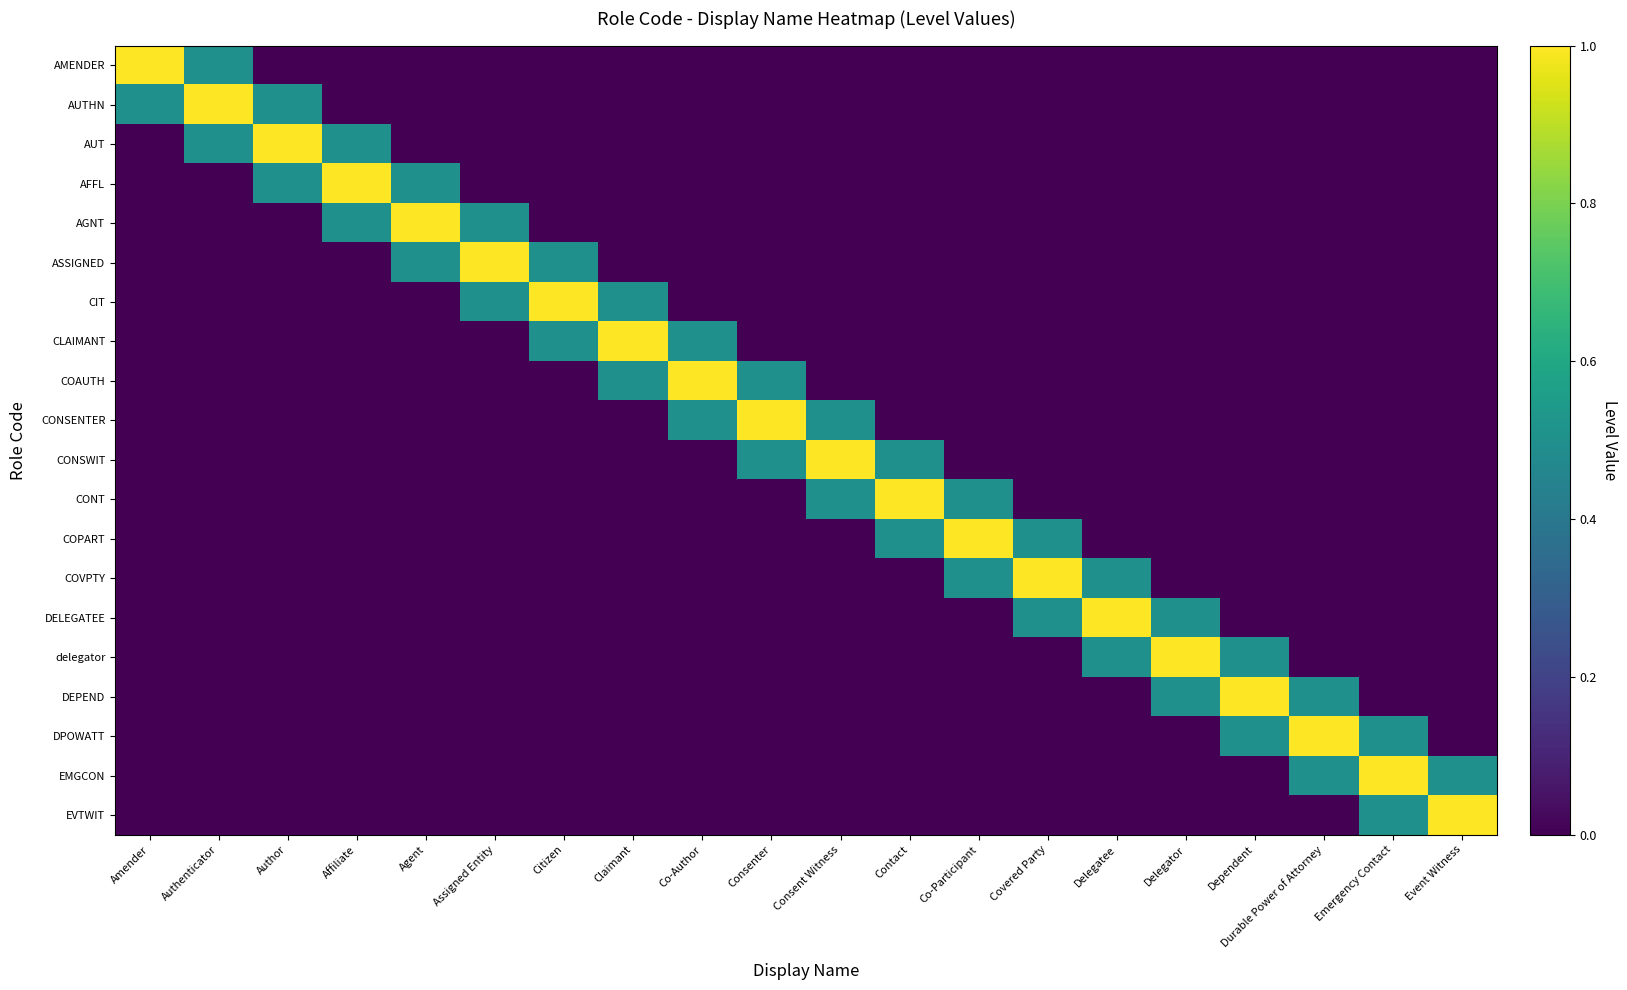

Reading right to left, what are all the values shown in this chart?

AMENDER: Event Witness=0.0	Emergency Contact=0.0	Durable Power of Attorney=0.0	Dependent=0.0	Delegator=0.0	Delegatee=0.0	Covered Party=0.0	Co-Participant=0.0	Contact=0.0	Consent Witness=0.0	Consenter=0.0	Co-Author=0.0	Claimant=0.0	Citizen=0.0	Assigned Entity=0.0	Agent=0.0	Affiliate=0.0	Author=0.0	Authenticator=0.5	Amender=1.0
AUTHN: Event Witness=0.0	Emergency Contact=0.0	Durable Power of Attorney=0.0	Dependent=0.0	Delegator=0.0	Delegatee=0.0	Covered Party=0.0	Co-Participant=0.0	Contact=0.0	Consent Witness=0.0	Consenter=0.0	Co-Author=0.0	Claimant=0.0	Citizen=0.0	Assigned Entity=0.0	Agent=0.0	Affiliate=0.0	Author=0.5	Authenticator=1.0	Amender=0.5
AUT: Event Witness=0.0	Emergency Contact=0.0	Durable Power of Attorney=0.0	Dependent=0.0	Delegator=0.0	Delegatee=0.0	Covered Party=0.0	Co-Participant=0.0	Contact=0.0	Consent Witness=0.0	Consenter=0.0	Co-Author=0.0	Claimant=0.0	Citizen=0.0	Assigned Entity=0.0	Agent=0.0	Affiliate=0.5	Author=1.0	Authenticator=0.5	Amender=0.0
AFFL: Event Witness=0.0	Emergency Contact=0.0	Durable Power of Attorney=0.0	Dependent=0.0	Delegator=0.0	Delegatee=0.0	Covered Party=0.0	Co-Participant=0.0	Contact=0.0	Consent Witness=0.0	Consenter=0.0	Co-Author=0.0	Claimant=0.0	Citizen=0.0	Assigned Entity=0.0	Agent=0.5	Affiliate=1.0	Author=0.5	Authenticator=0.0	Amender=0.0
AGNT: Event Witness=0.0	Emergency Contact=0.0	Durable Power of Attorney=0.0	Dependent=0.0	Delegator=0.0	Delegatee=0.0	Covered Party=0.0	Co-Participant=0.0	Contact=0.0	Consent Witness=0.0	Consenter=0.0	Co-Author=0.0	Claimant=0.0	Citizen=0.0	Assigned Entity=0.5	Agent=1.0	Affiliate=0.5	Author=0.0	Authenticator=0.0	Amender=0.0
ASSIGNED: Event Witness=0.0	Emergency Contact=0.0	Durable Power of Attorney=0.0	Dependent=0.0	Delegator=0.0	Delegatee=0.0	Covered Party=0.0	Co-Participant=0.0	Contact=0.0	Consent Witness=0.0	Consenter=0.0	Co-Author=0.0	Claimant=0.0	Citizen=0.5	Assigned Entity=1.0	Agent=0.5	Affiliate=0.0	Author=0.0	Authenticator=0.0	Amender=0.0
CIT: Event Witness=0.0	Emergency Contact=0.0	Durable Power of Attorney=0.0	Dependent=0.0	Delegator=0.0	Delegatee=0.0	Covered Party=0.0	Co-Participant=0.0	Contact=0.0	Consent Witness=0.0	Consenter=0.0	Co-Author=0.0	Claimant=0.5	Citizen=1.0	Assigned Entity=0.5	Agent=0.0	Affiliate=0.0	Author=0.0	Authenticator=0.0	Amender=0.0
CLAIMANT: Event Witness=0.0	Emergency Contact=0.0	Durable Power of Attorney=0.0	Dependent=0.0	Delegator=0.0	Delegatee=0.0	Covered Party=0.0	Co-Participant=0.0	Contact=0.0	Consent Witness=0.0	Consenter=0.0	Co-Author=0.5	Claimant=1.0	Citizen=0.5	Assigned Entity=0.0	Agent=0.0	Affiliate=0.0	Author=0.0	Authenticator=0.0	Amender=0.0
COAUTH: Event Witness=0.0	Emergency Contact=0.0	Durable Power of Attorney=0.0	Dependent=0.0	Delegator=0.0	Delegatee=0.0	Covered Party=0.0	Co-Participant=0.0	Contact=0.0	Consent Witness=0.0	Consenter=0.5	Co-Author=1.0	Claimant=0.5	Citizen=0.0	Assigned Entity=0.0	Agent=0.0	Affiliate=0.0	Author=0.0	Authenticator=0.0	Amender=0.0
CONSENTER: Event Witness=0.0	Emergency Contact=0.0	Durable Power of Attorney=0.0	Dependent=0.0	Delegator=0.0	Delegatee=0.0	Covered Party=0.0	Co-Participant=0.0	Contact=0.0	Consent Witness=0.5	Consenter=1.0	Co-Author=0.5	Claimant=0.0	Citizen=0.0	Assigned Entity=0.0	Agent=0.0	Affiliate=0.0	Author=0.0	Authenticator=0.0	Amender=0.0
CONSWIT: Event Witness=0.0	Emergency Contact=0.0	Durable Power of Attorney=0.0	Dependent=0.0	Delegator=0.0	Delegatee=0.0	Covered Party=0.0	Co-Participant=0.0	Contact=0.5	Consent Witness=1.0	Consenter=0.5	Co-Author=0.0	Claimant=0.0	Citizen=0.0	Assigned Entity=0.0	Agent=0.0	Affiliate=0.0	Author=0.0	Authenticator=0.0	Amender=0.0
CONT: Event Witness=0.0	Emergency Contact=0.0	Durable Power of Attorney=0.0	Dependent=0.0	Delegator=0.0	Delegatee=0.0	Covered Party=0.0	Co-Participant=0.5	Contact=1.0	Consent Witness=0.5	Consenter=0.0	Co-Author=0.0	Claimant=0.0	Citizen=0.0	Assigned Entity=0.0	Agent=0.0	Affiliate=0.0	Author=0.0	Authenticator=0.0	Amender=0.0
COPART: Event Witness=0.0	Emergency Contact=0.0	Durable Power of Attorney=0.0	Dependent=0.0	Delegator=0.0	Delegatee=0.0	Covered Party=0.5	Co-Participant=1.0	Contact=0.5	Consent Witness=0.0	Consenter=0.0	Co-Author=0.0	Claimant=0.0	Citizen=0.0	Assigned Entity=0.0	Agent=0.0	Affiliate=0.0	Author=0.0	Authenticator=0.0	Amender=0.0
COVPTY: Event Witness=0.0	Emergency Contact=0.0	Durable Power of Attorney=0.0	Dependent=0.0	Delegator=0.0	Delegatee=0.5	Covered Party=1.0	Co-Participant=0.5	Contact=0.0	Consent Witness=0.0	Consenter=0.0	Co-Author=0.0	Claimant=0.0	Citizen=0.0	Assigned Entity=0.0	Agent=0.0	Affiliate=0.0	Author=0.0	Authenticator=0.0	Amender=0.0
DELEGATEE: Event Witness=0.0	Emergency Contact=0.0	Durable Power of Attorney=0.0	Dependent=0.0	Delegator=0.5	Delegatee=1.0	Covered Party=0.5	Co-Participant=0.0	Contact=0.0	Consent Witness=0.0	Consenter=0.0	Co-Author=0.0	Claimant=0.0	Citizen=0.0	Assigned Entity=0.0	Agent=0.0	Affiliate=0.0	Author=0.0	Authenticator=0.0	Amender=0.0
delegator: Event Witness=0.0	Emergency Contact=0.0	Durable Power of Attorney=0.0	Dependent=0.5	Delegator=1.0	Delegatee=0.5	Covered Party=0.0	Co-Participant=0.0	Contact=0.0	Consent Witness=0.0	Consenter=0.0	Co-Author=0.0	Claimant=0.0	Citizen=0.0	Assigned Entity=0.0	Agent=0.0	Affiliate=0.0	Author=0.0	Authenticator=0.0	Amender=0.0
DEPEND: Event Witness=0.0	Emergency Contact=0.0	Durable Power of Attorney=0.5	Dependent=1.0	Delegator=0.5	Delegatee=0.0	Covered Party=0.0	Co-Participant=0.0	Contact=0.0	Consent Witness=0.0	Consenter=0.0	Co-Author=0.0	Claimant=0.0	Citizen=0.0	Assigned Entity=0.0	Agent=0.0	Affiliate=0.0	Author=0.0	Authenticator=0.0	Amender=0.0
DPOWATT: Event Witness=0.0	Emergency Contact=0.5	Durable Power of Attorney=1.0	Dependent=0.5	Delegator=0.0	Delegatee=0.0	Covered Party=0.0	Co-Participant=0.0	Contact=0.0	Consent Witness=0.0	Consenter=0.0	Co-Author=0.0	Claimant=0.0	Citizen=0.0	Assigned Entity=0.0	Agent=0.0	Affiliate=0.0	Author=0.0	Authenticator=0.0	Amender=0.0
EMGCON: Event Witness=0.5	Emergency Contact=1.0	Durable Power of Attorney=0.5	Dependent=0.0	Delegator=0.0	Delegatee=0.0	Covered Party=0.0	Co-Participant=0.0	Contact=0.0	Consent Witness=0.0	Consenter=0.0	Co-Author=0.0	Claimant=0.0	Citizen=0.0	Assigned Entity=0.0	Agent=0.0	Affiliate=0.0	Author=0.0	Authenticator=0.0	Amender=0.0
EVTWIT: Event Witness=1.0	Emergency Contact=0.5	Durable Power of Attorney=0.0	Dependent=0.0	Delegator=0.0	Delegatee=0.0	Covered Party=0.0	Co-Participant=0.0	Contact=0.0	Consent Witness=0.0	Consenter=0.0	Co-Author=0.0	Claimant=0.0	Citizen=0.0	Assigned Entity=0.0	Agent=0.0	Affiliate=0.0	Author=0.0	Authenticator=0.0	Amender=0.0